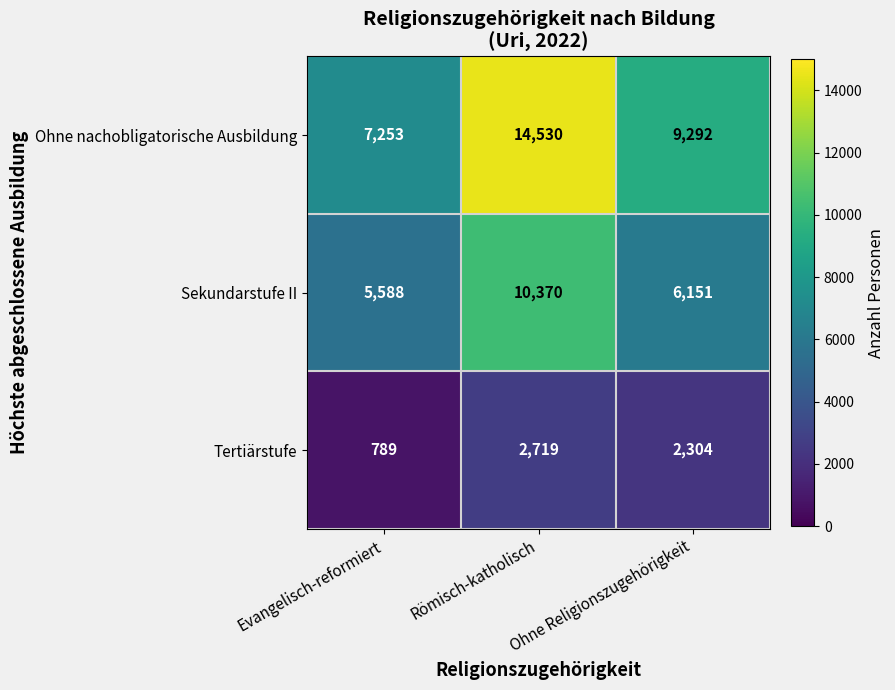

At which label is Tertiärstufe closest to 1754?

Ohne Religionszugehörigkeit